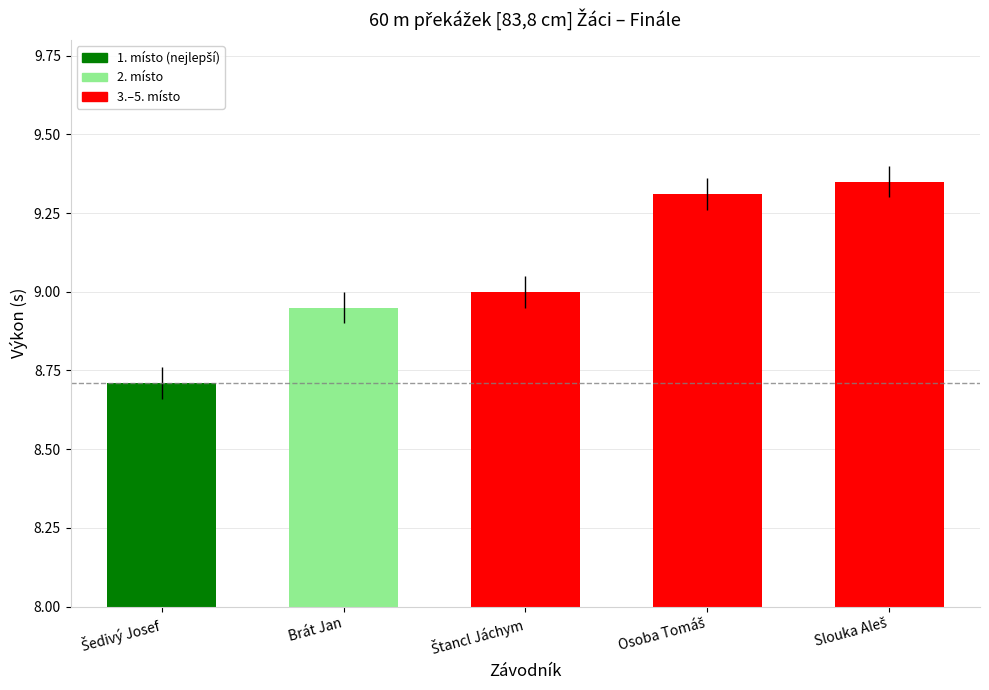

What is the sum of all values?

45.3